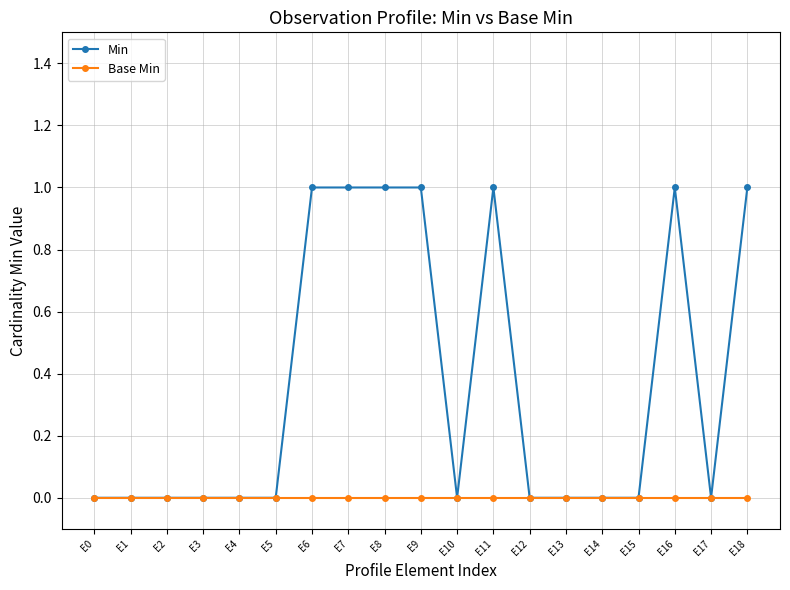

Is it true that Base Min equals 0 at E18?

True